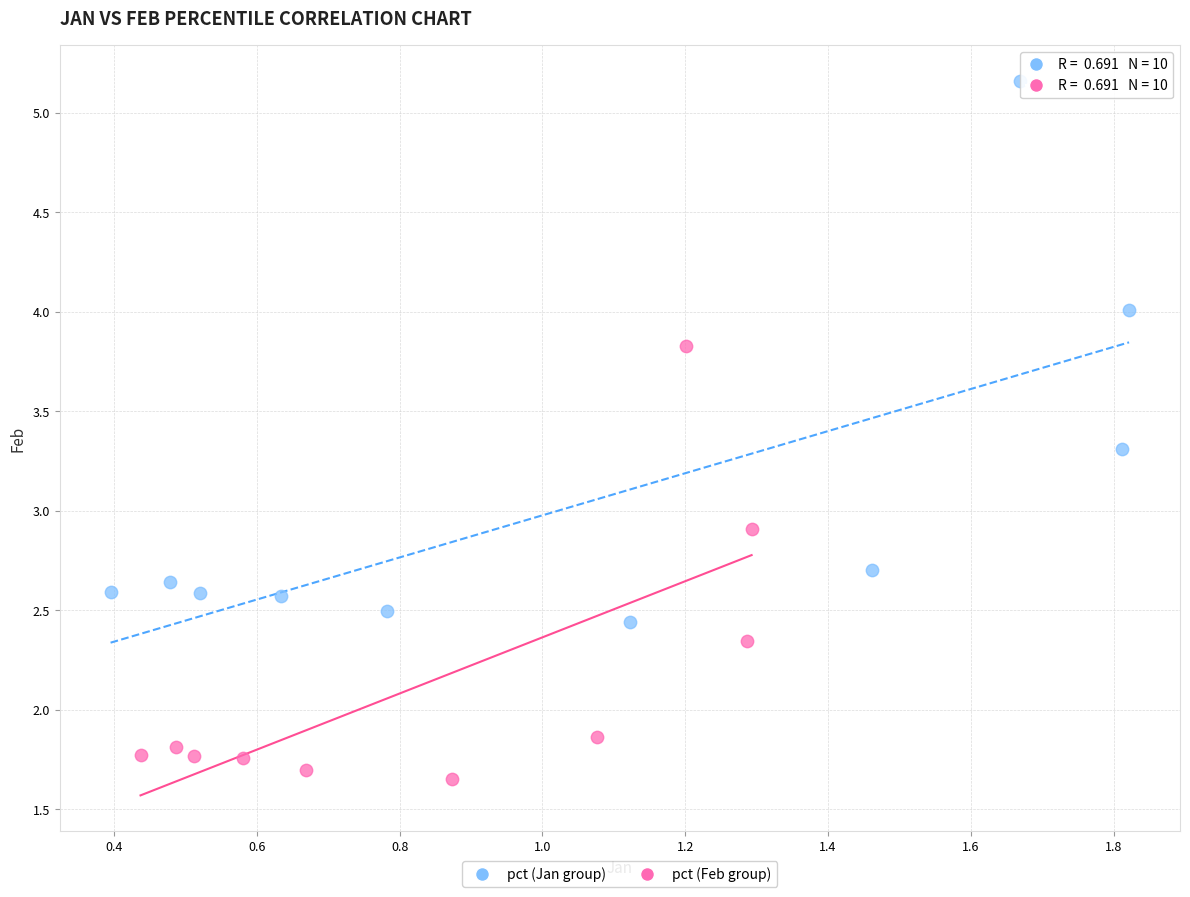

Which series reaches the minimum Y coordinate?

pct (Feb group)